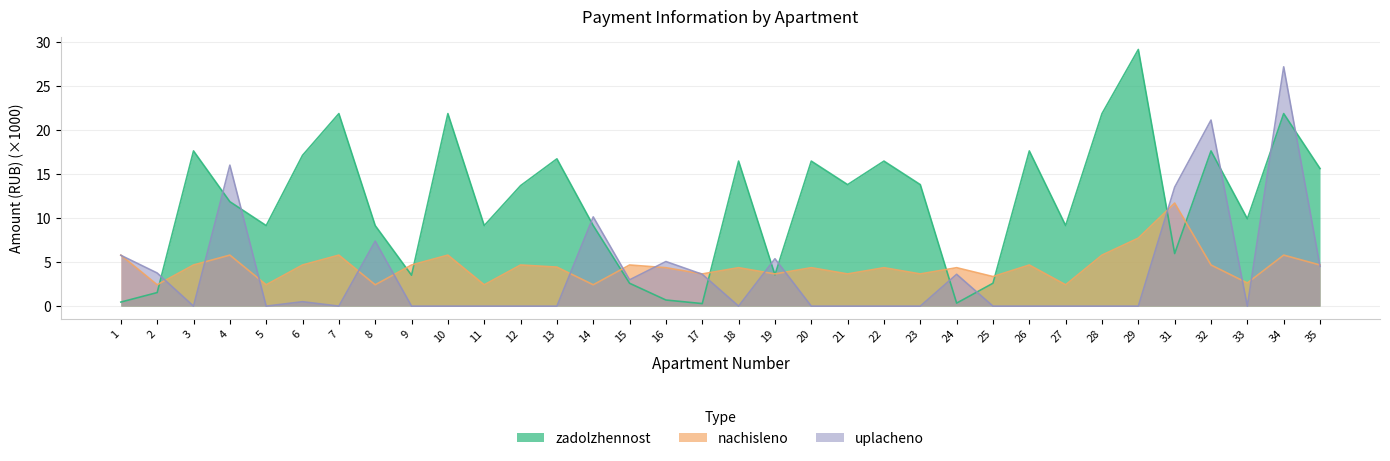

The zadolzhennost series shows 29.4 at 3. True or false?

False